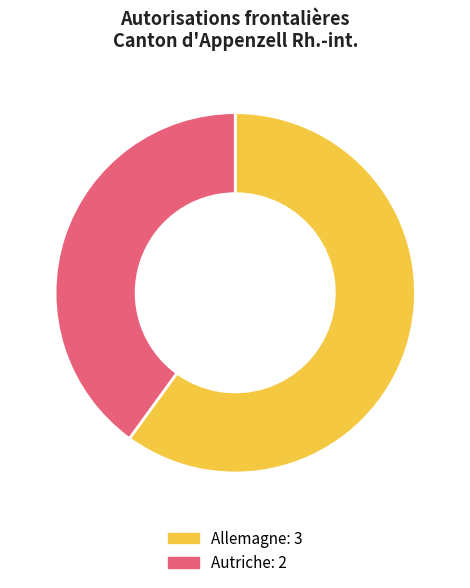

Is the sum of Autriche and Allemagne greater than half?

Yes